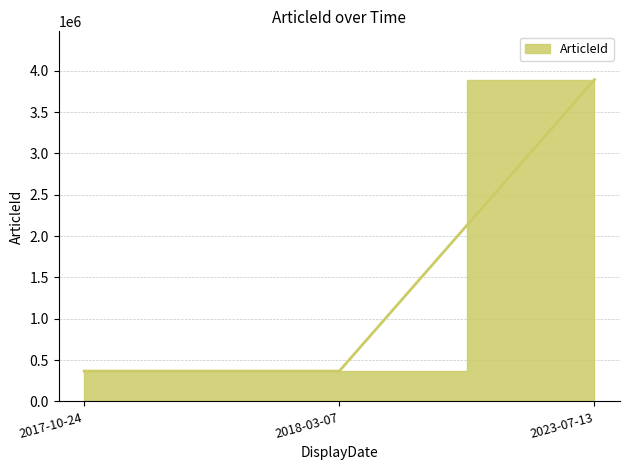

What is the ratio of the value at 2018-03-07 to the value at 2023-07-13?

0.1